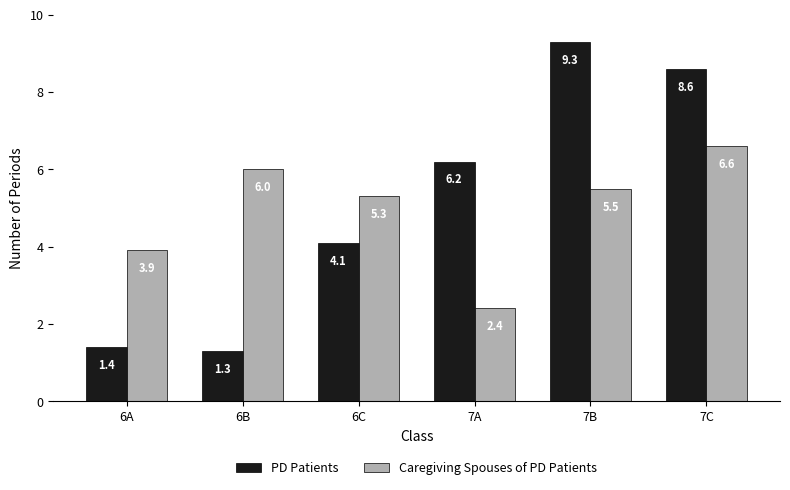

What is the value of the Caregiving Spouses of PD Patients bar at the 4th from the left?

2.4